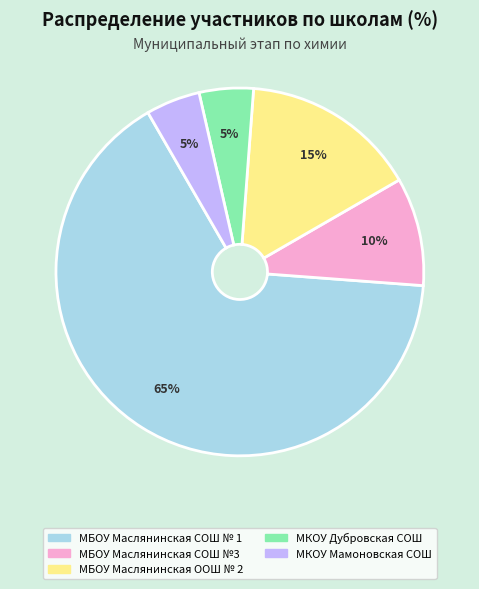

To the nearest percent, what percentage of the pie is МБОУ Маслянинская ООШ № 2?

15%